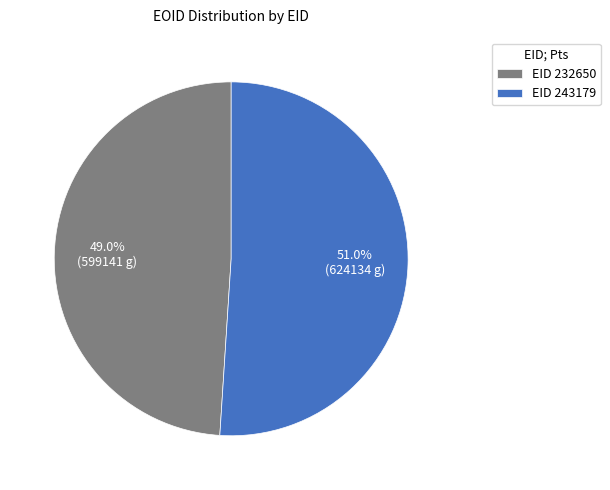

What percentage is NOT represented by EID 243179?

49.0%